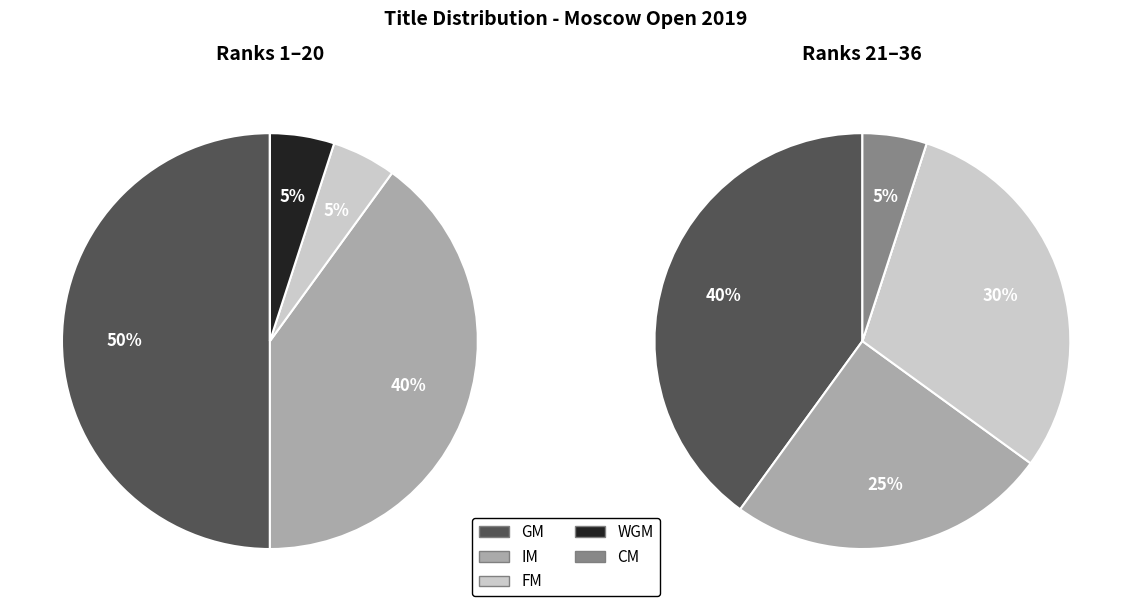

Count the number of slices in the pie.

5